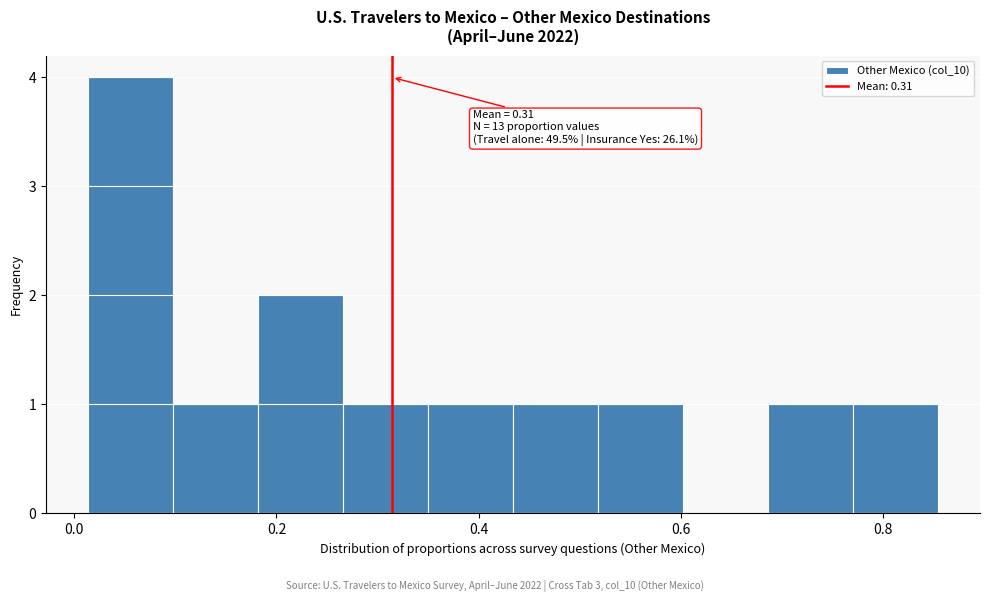

Over which range of the x-axis is the bar tallest?

0.014 to 0.098